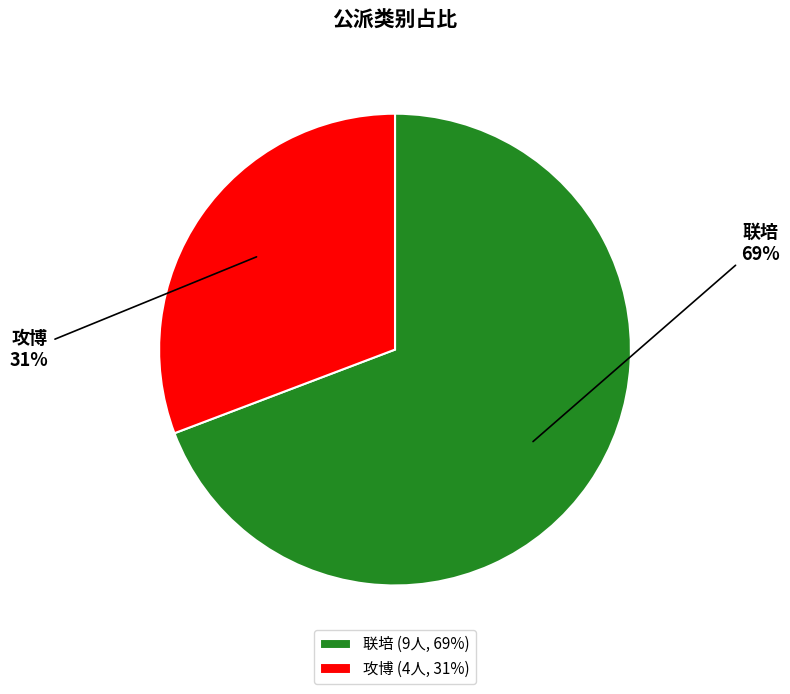

What is the smallest slice in the pie chart?

攻博